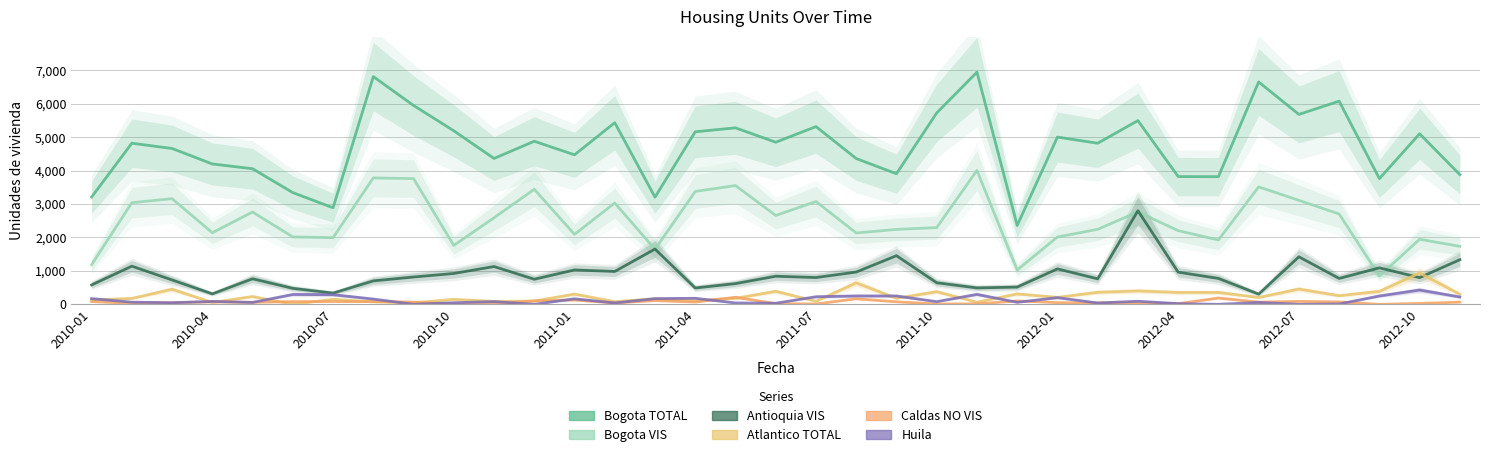

Which series ends up on top after the final intersection of Atlantico TOTAL (col_7) and Huila (col_50)?

Atlantico TOTAL (col_7)